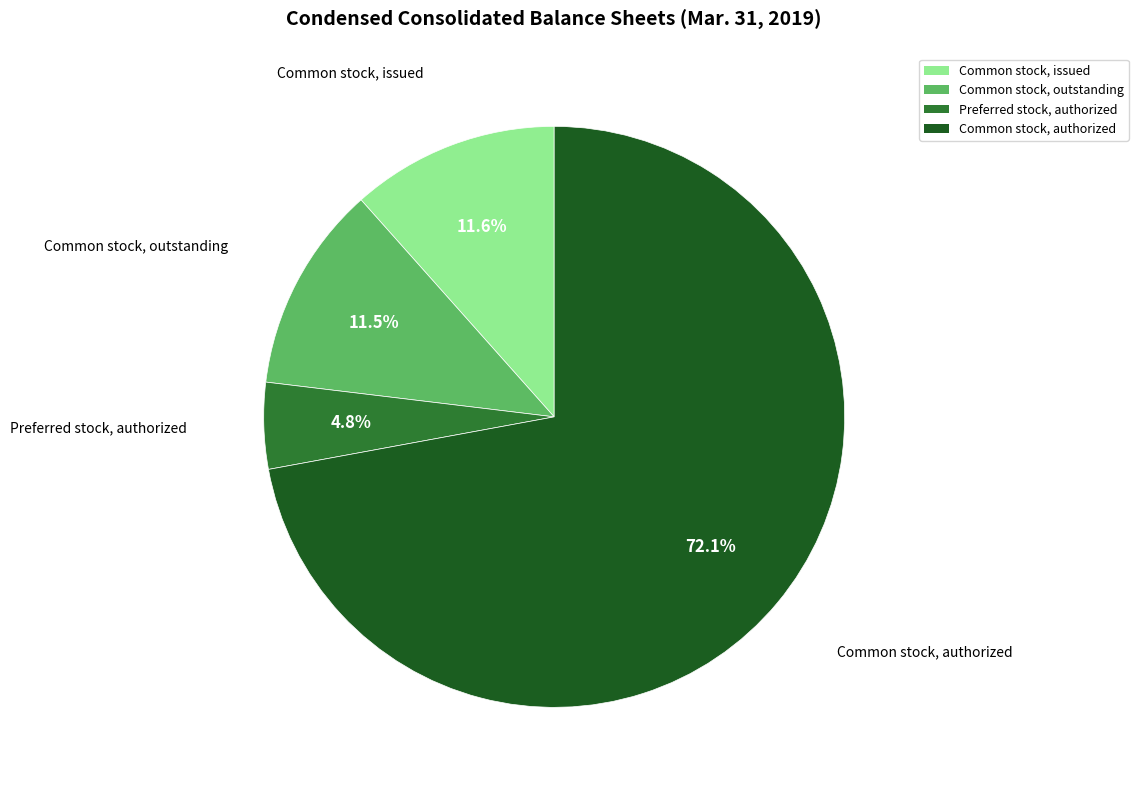

To the nearest percent, what portion does Common stock, issued represent?

12%